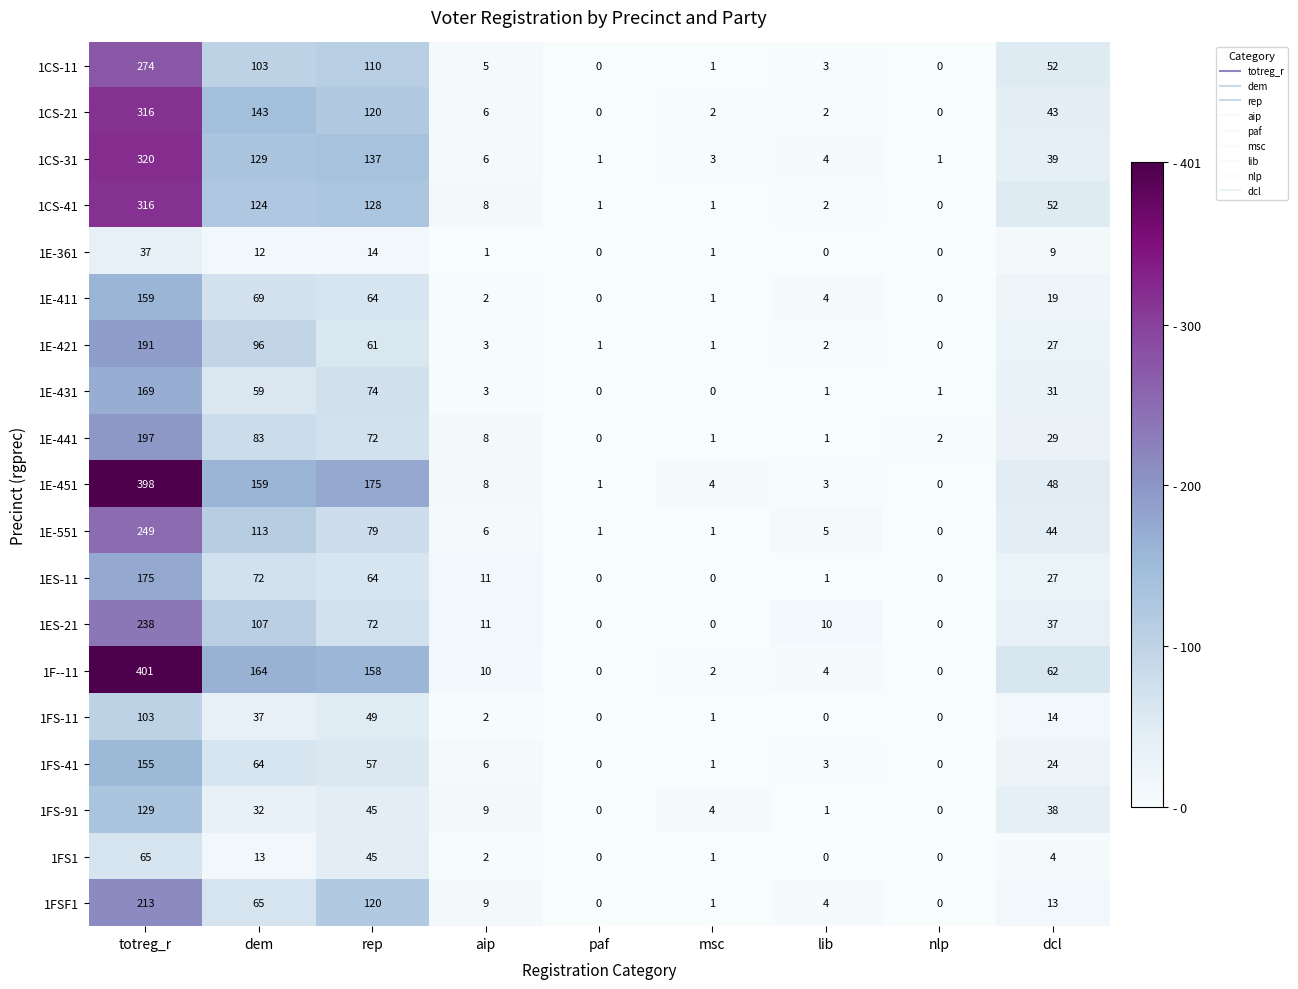

At which label is 1F--11 closest to 200?

dem